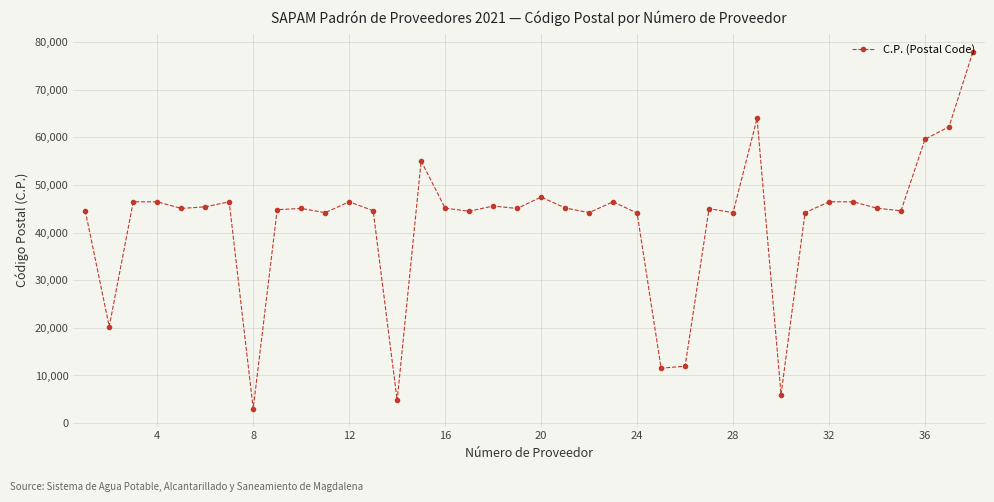

What is the maximum value shown in the chart?

78000